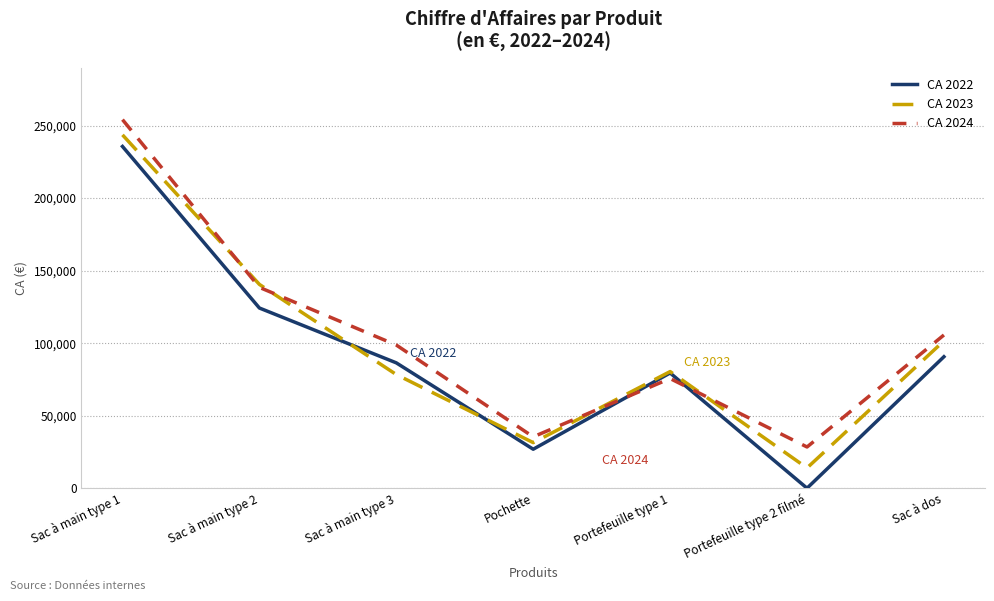

What is the difference between the highest and lowest values at Pochette?

8530